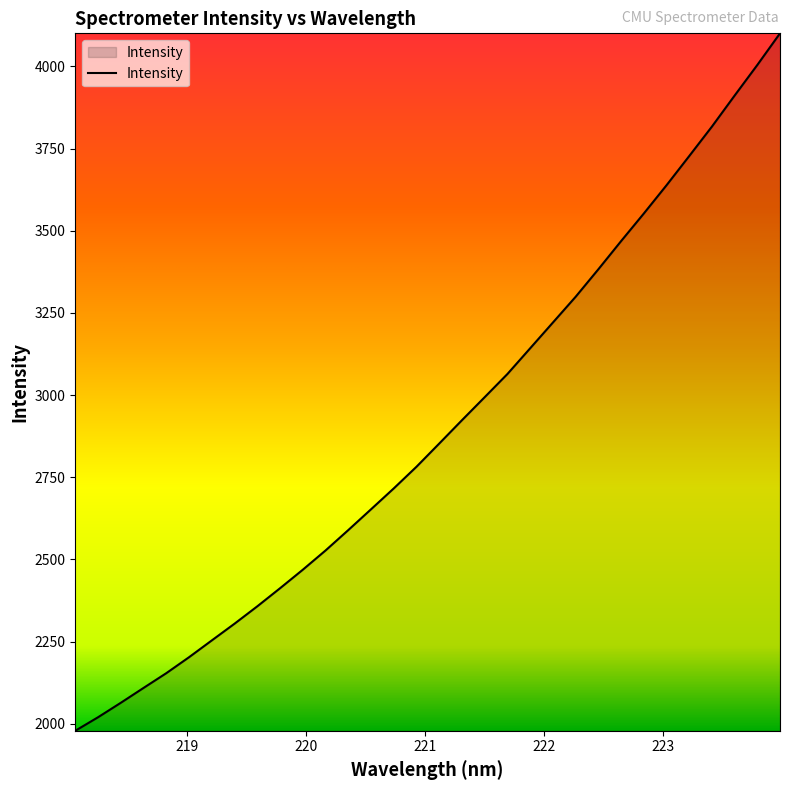

True or false: the data has more than 0 interior local peaks.

False